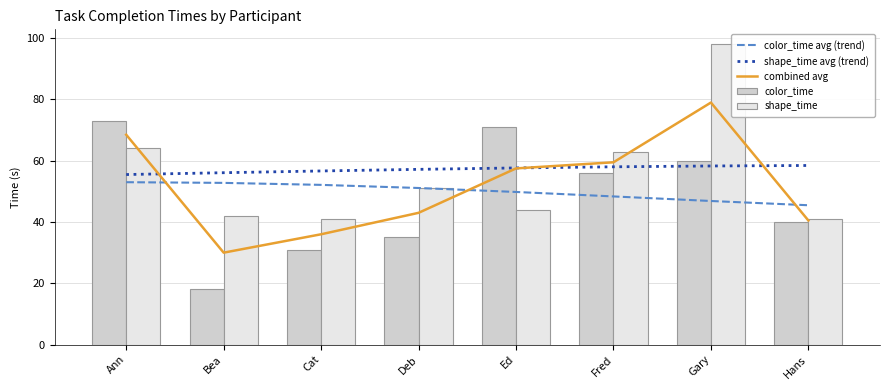

Reading left to right, transcribe all the data shown in this chart.

color_time avg (trend): 53.0	52.8	52.1	51.1	49.8	48.4	46.9	45.5
shape_time avg (trend): 55.5	56.1	56.7	57.2	57.7	58.0	58.3	58.5
combined avg: 68.5	30.0	36.0	43.0	57.5	59.5	79.0	40.5
color_time: 73.0	18.0	31.0	35.0	71.0	56.0	60.0	40.0
shape_time: 64.0	42.0	41.0	51.0	44.0	63.0	98.0	41.0